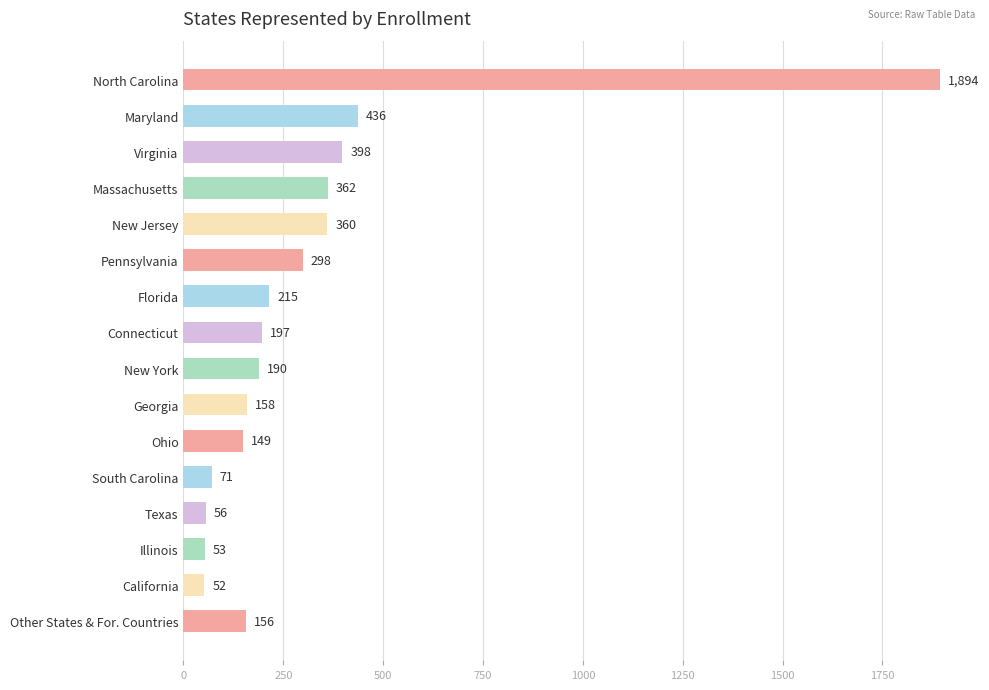

List the labels in order of value, largest first.

North Carolina, Maryland, Virginia, Massachusetts, New Jersey, Pennsylvania, Florida, Connecticut, New York, Georgia, Other States & For. Countries, Ohio, South Carolina, Texas, Illinois, California